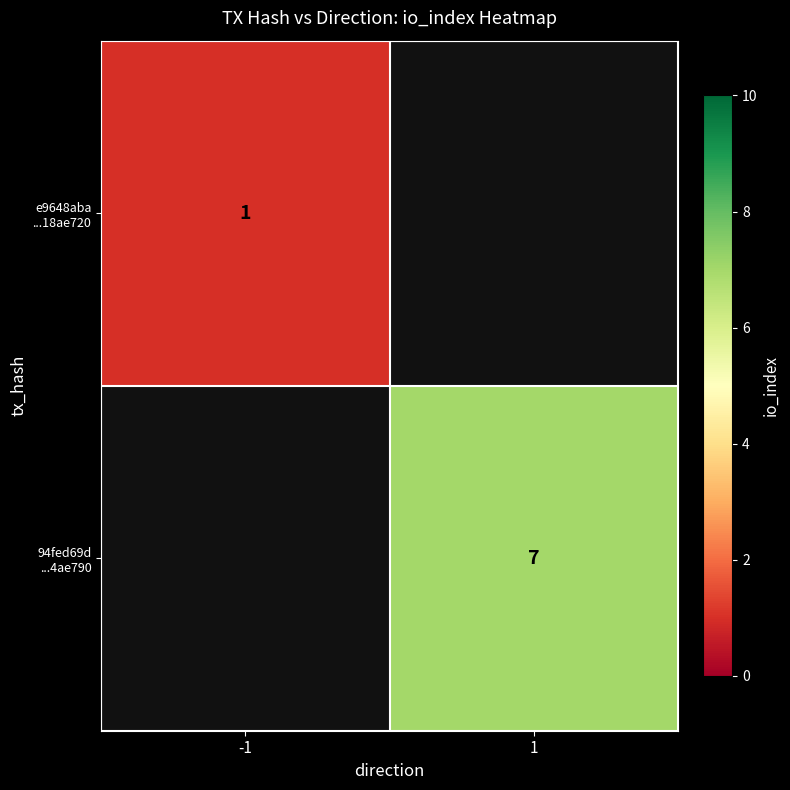

At which label does 94fed69d ...4ae790 reach its minimum?

-1